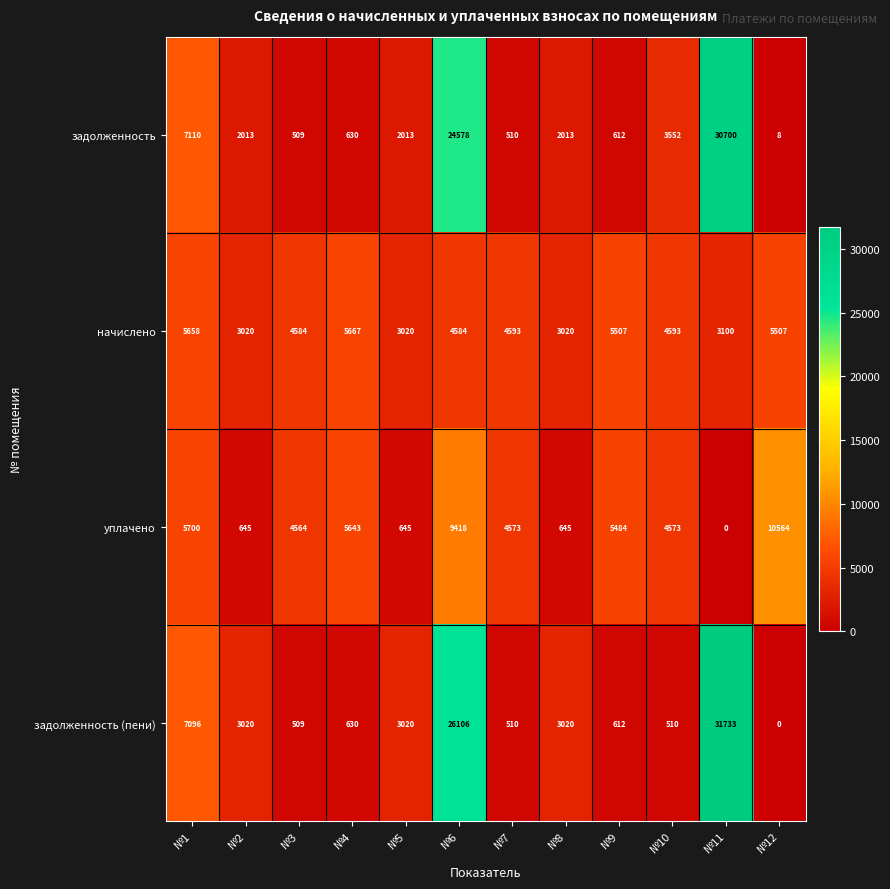

The value of задолженность at №6 is 15629. True or false?

False